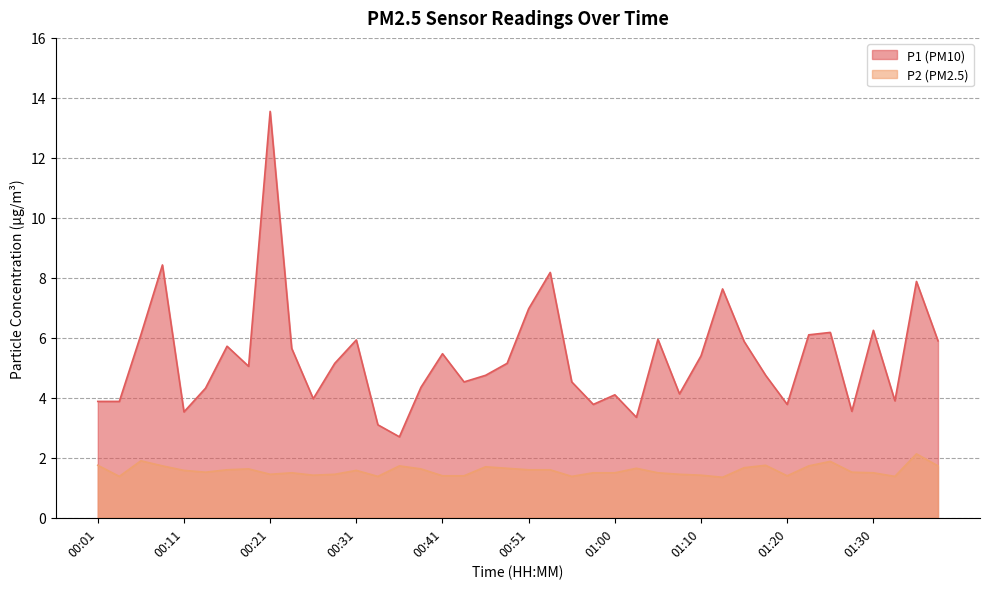

True or false: P2 has a value of 1.7 at 01:15.

True